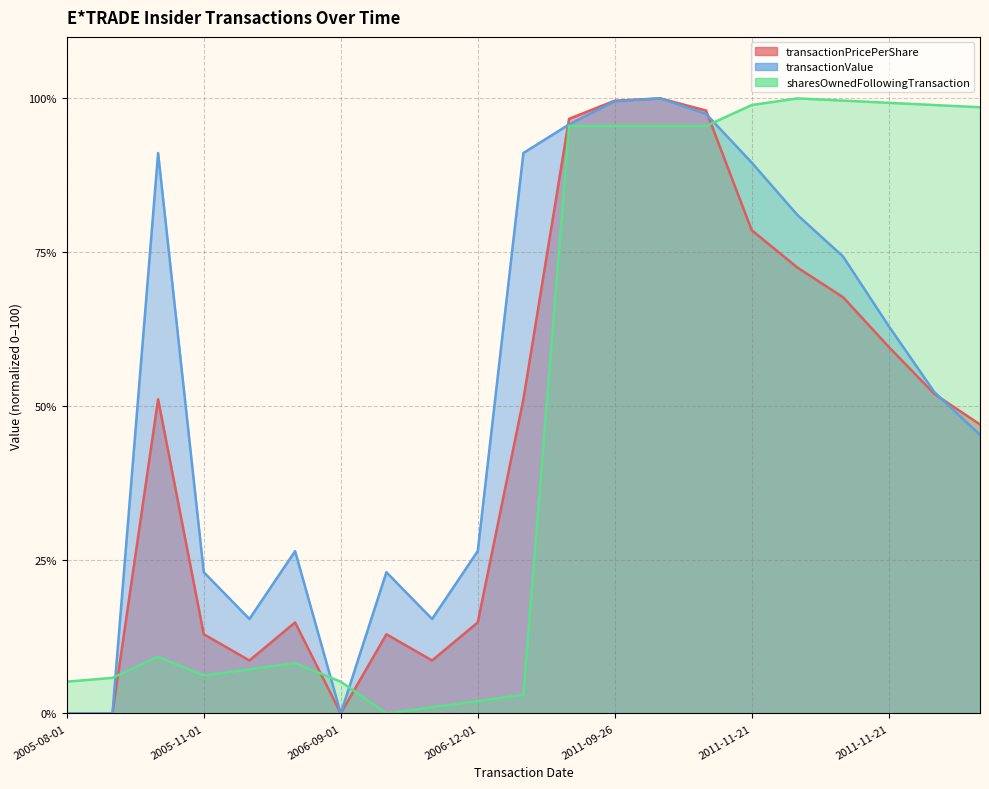

At which label does transactionValue first exceed 52?

2005-10-03